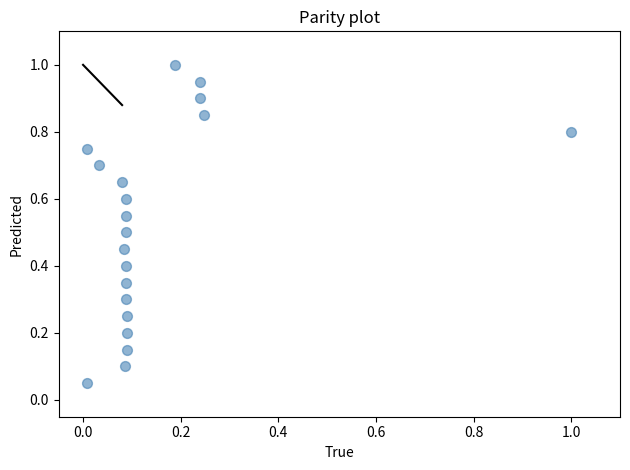

What is the range of X values (max minus min)?

1.0